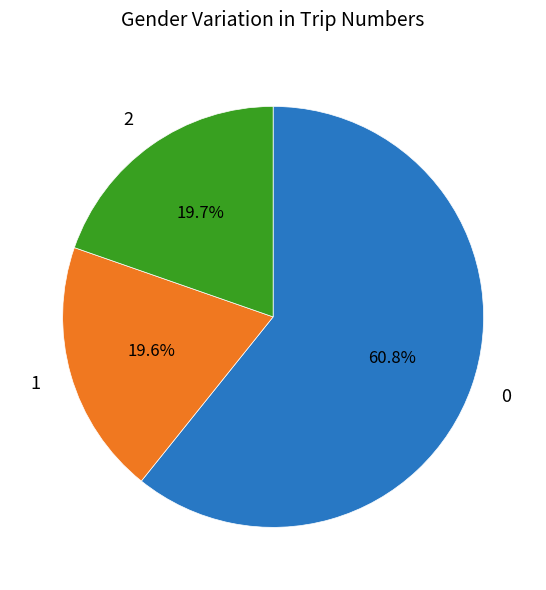

Do 2 and 0 together represent more than half of the pie?

Yes